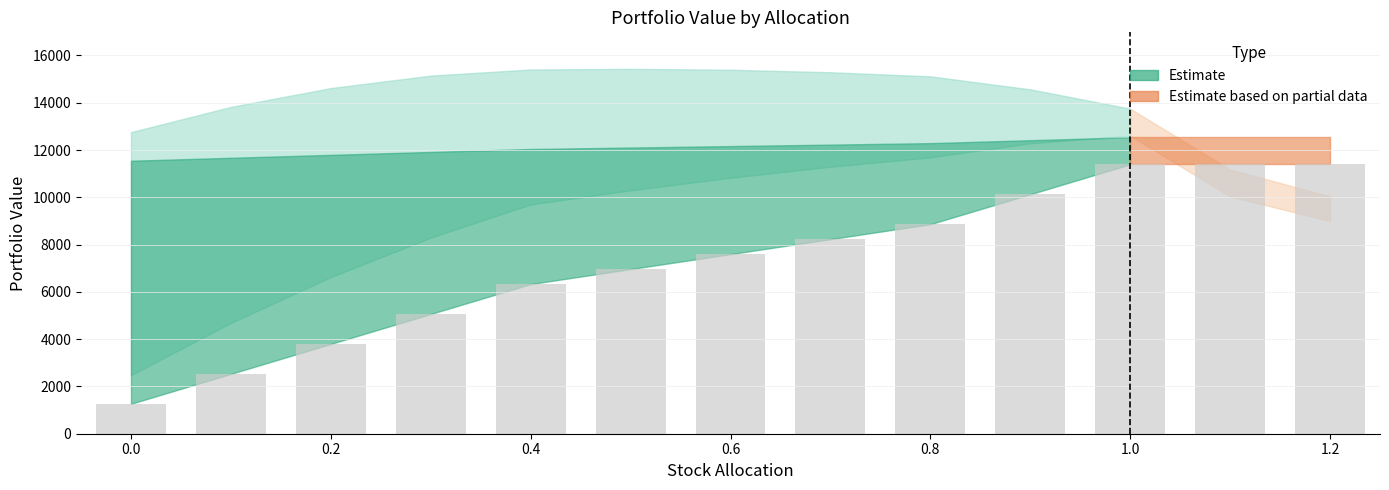

What is the greatest value displayed?

11396.5